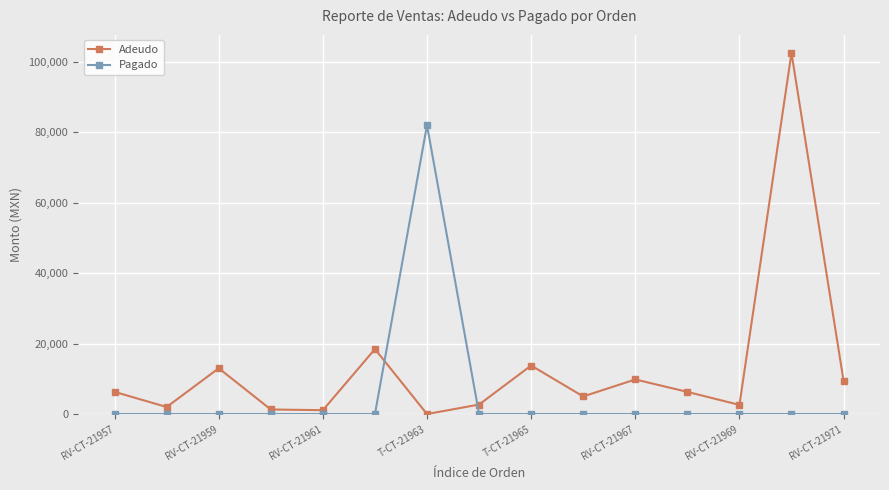

True or false: Adeudo has more than 2 points higher than both neighbors.

True